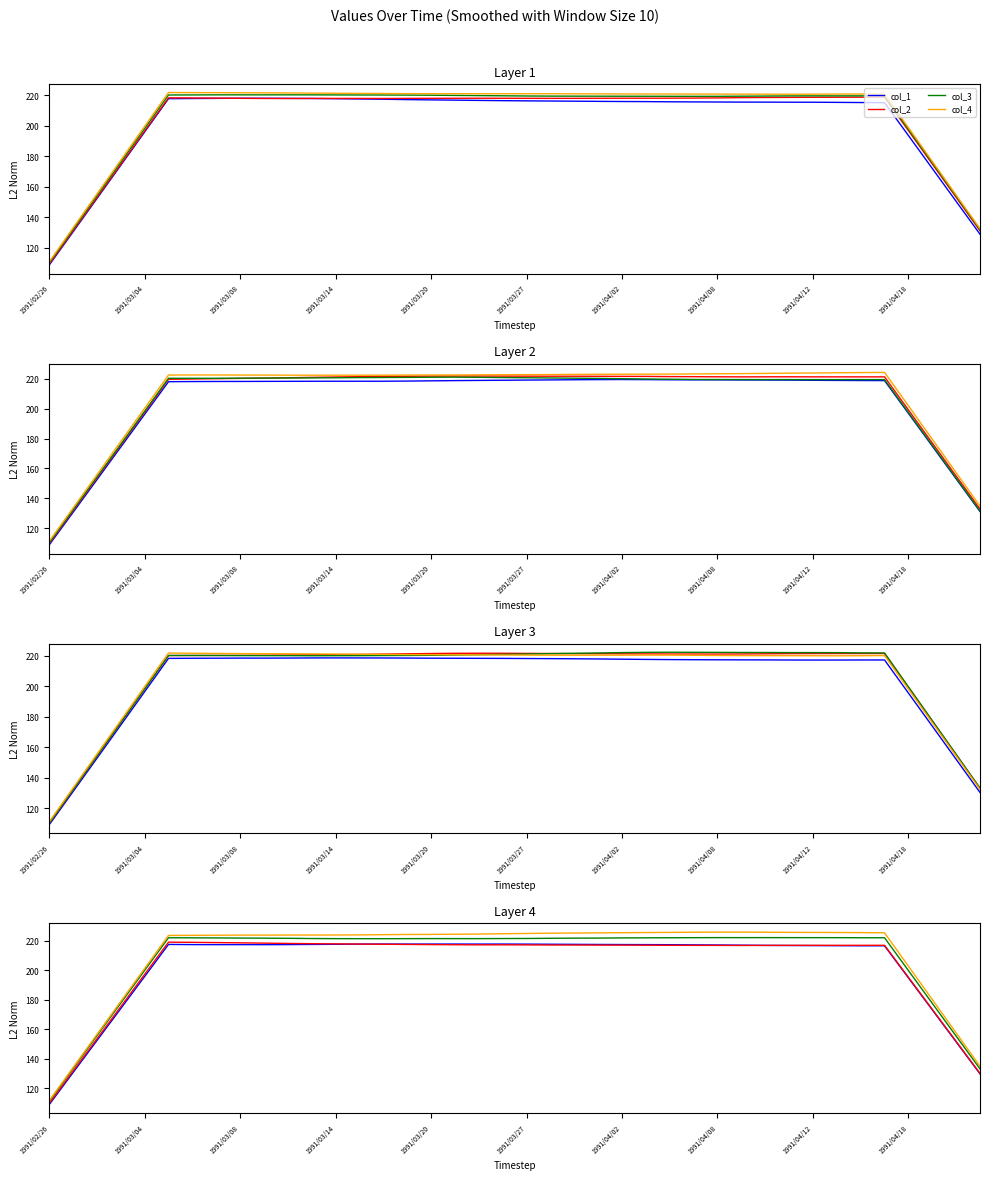

In col_1, how many points are lower than both neighbors (excluding endpoints)?

4